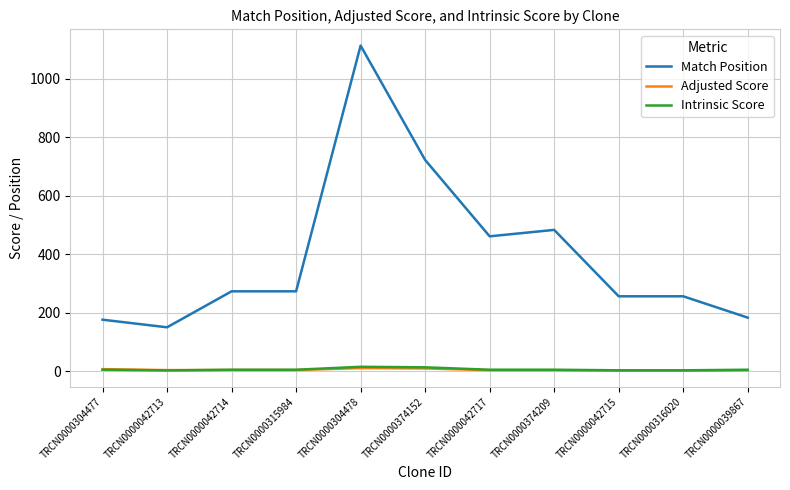

Which series has the largest total across all categories?

Match Position